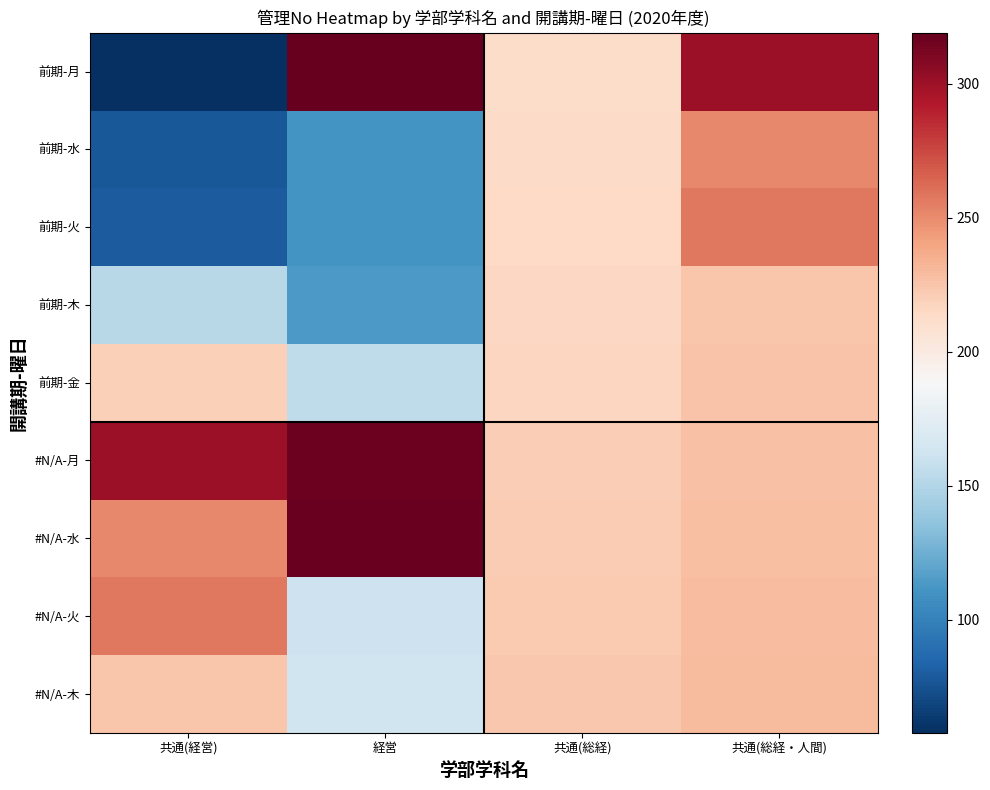

Which has a higher value, 共通(総経・人間) or 経営?

経営